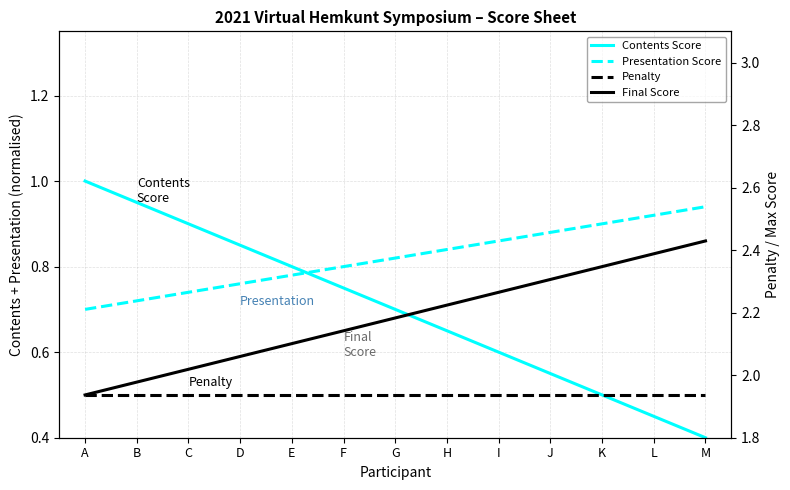

What is the highest value of the Penalty series?

0.5